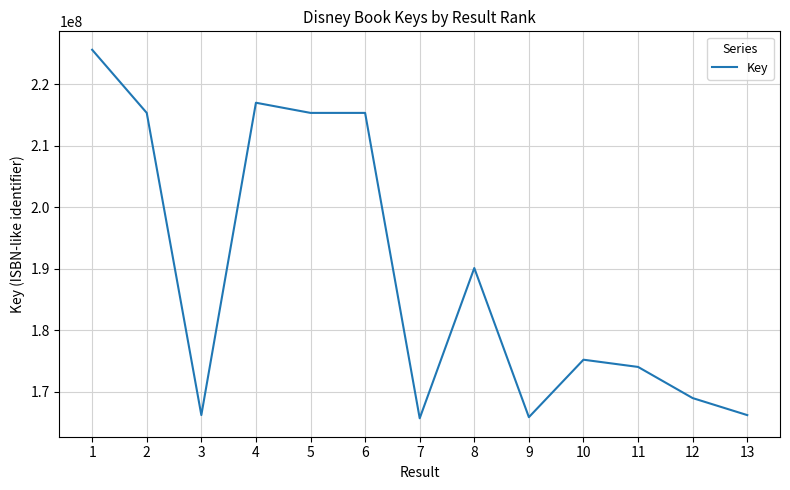

What is the maximum value shown in the chart?

225604842